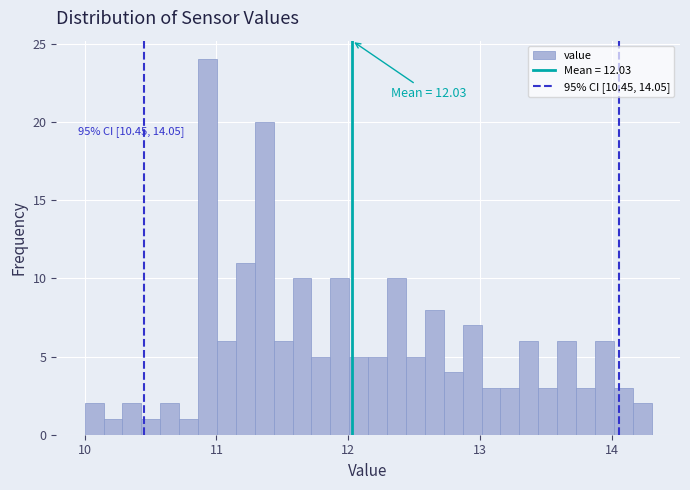

Around what value on the x-axis is the tallest bar? Give the approximate position of its centre, as read against the axis.

10.9